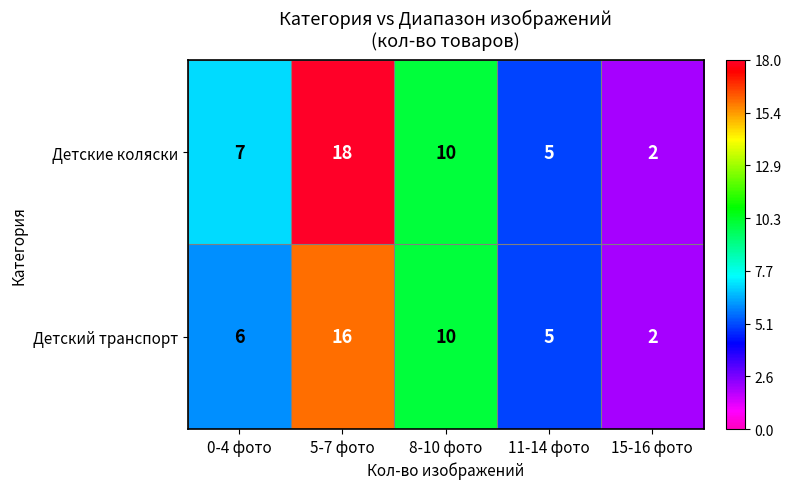

At which category is the sum across all series the highest?

5-7 фото